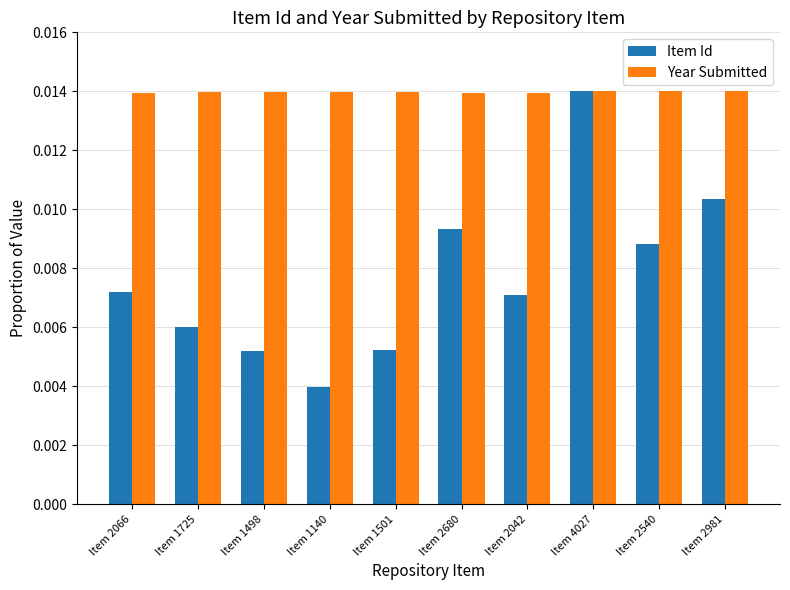

Which series has the largest range (max minus min)?

Item Id